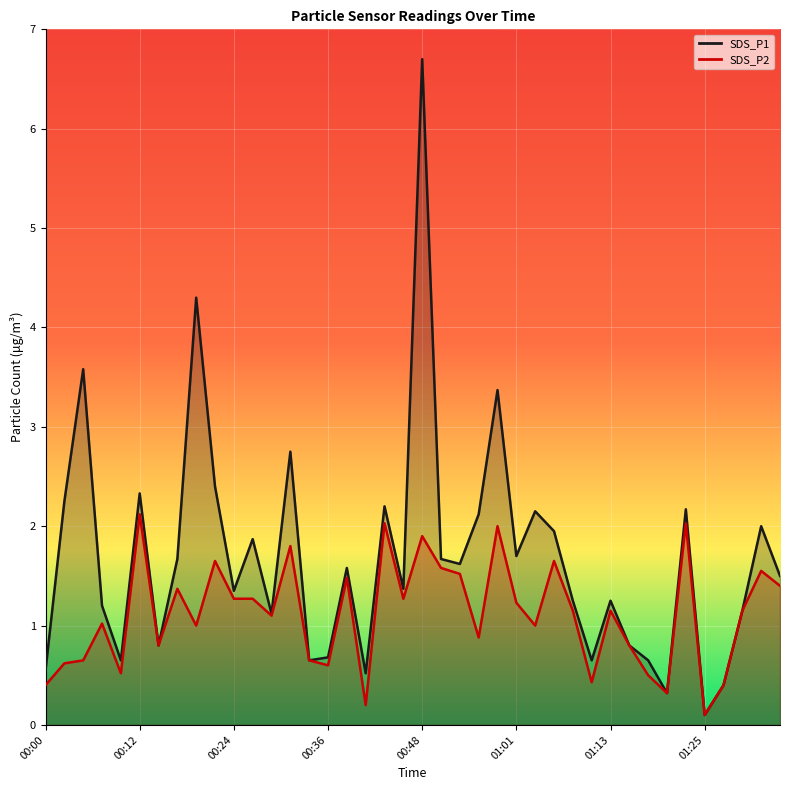

What is the difference between the highest and lowest values at 01:23?

0.1